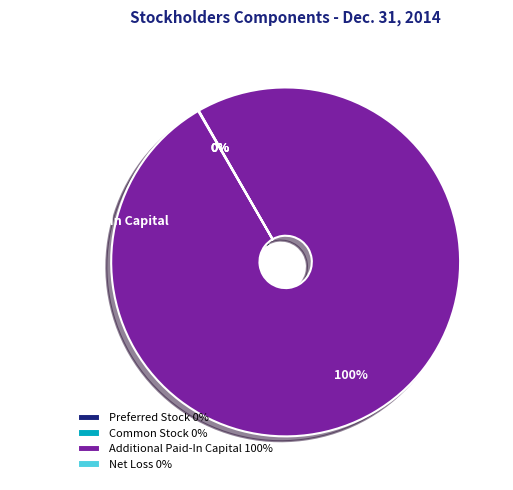

Which category has the biggest portion of the pie?

Additional Paid-In Capital